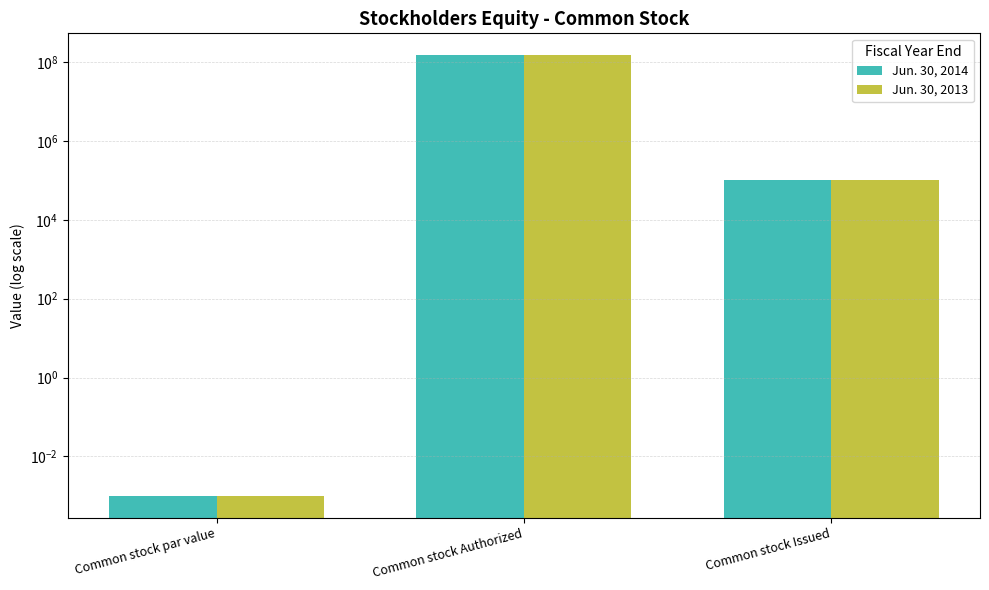

Reading left to right, extract all data points from this chart.

Jun. 30, 2014: 0.0	150000000.0	103073.0
Jun. 30, 2013: 0.0	150000000.0	103073.0